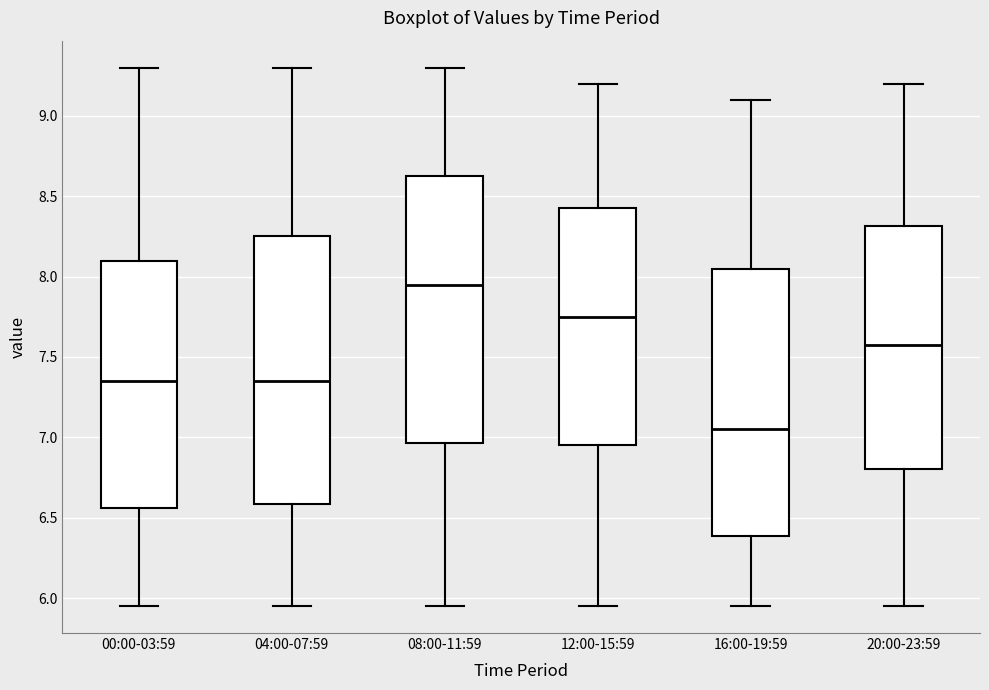

Which box's median line is the lowest?

16:00-19:59